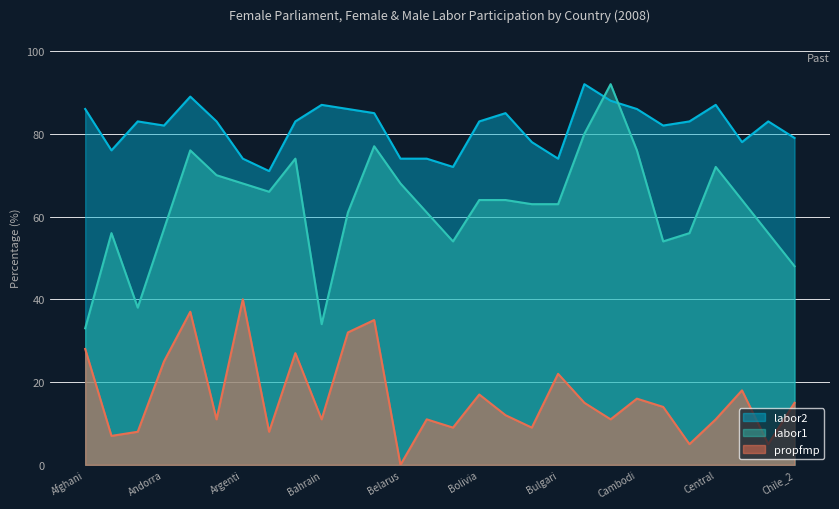

At which category does the chart reach its minimum across all series?

Belarus